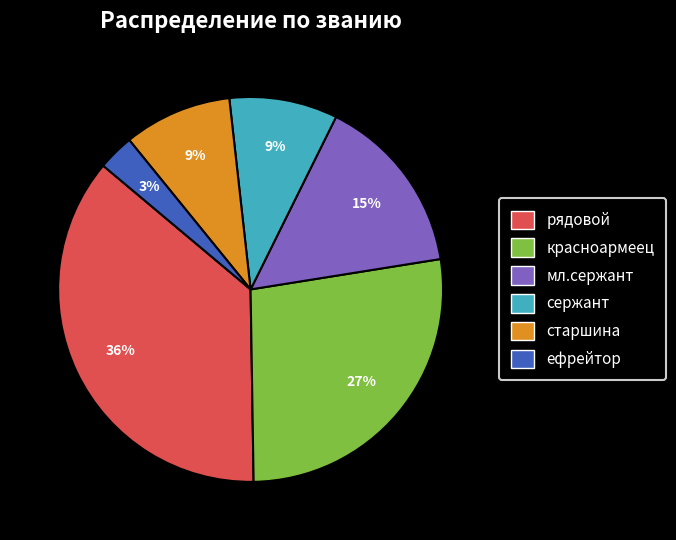

How many slices are in this pie chart?

6